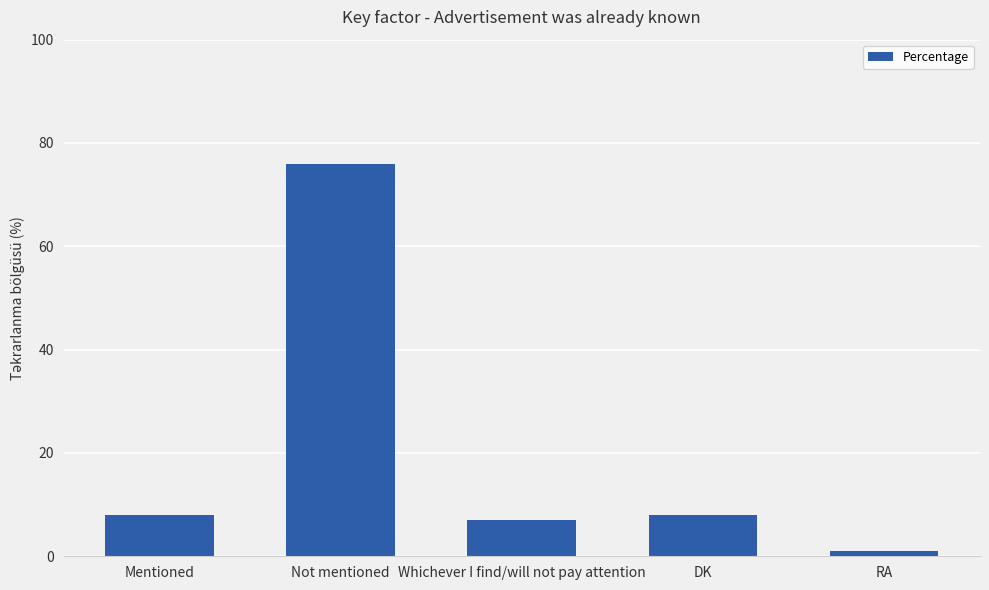

What is the label of the 1st bar from the right?

RA